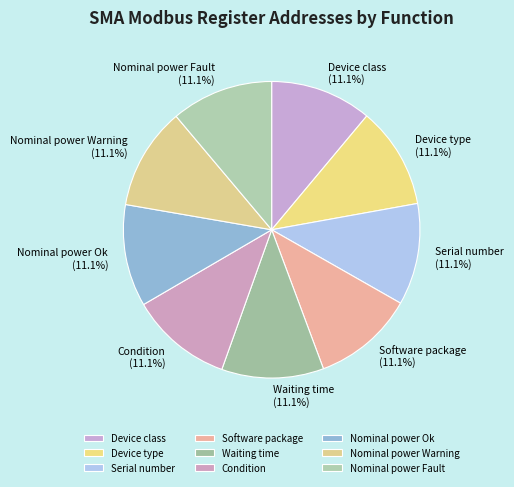

The Nominal power Fault slice represents 11% of the pie. True or false?

True